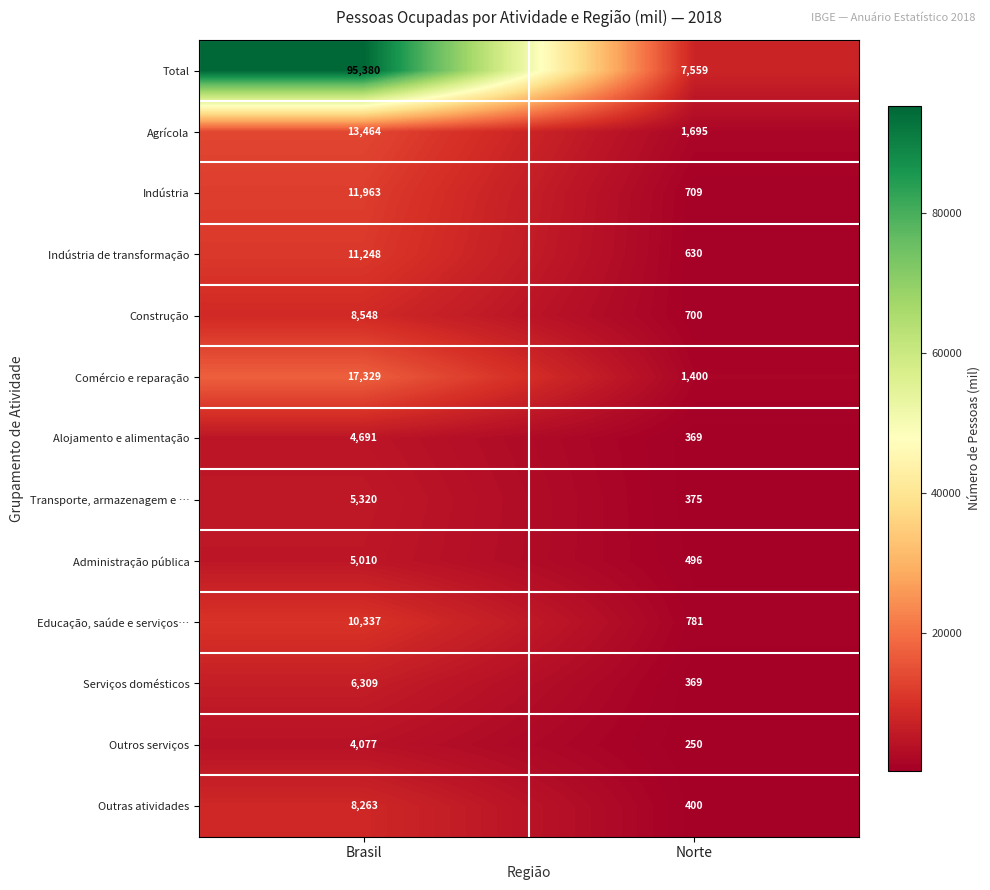

What is the total value across all series at Brasil?

201939